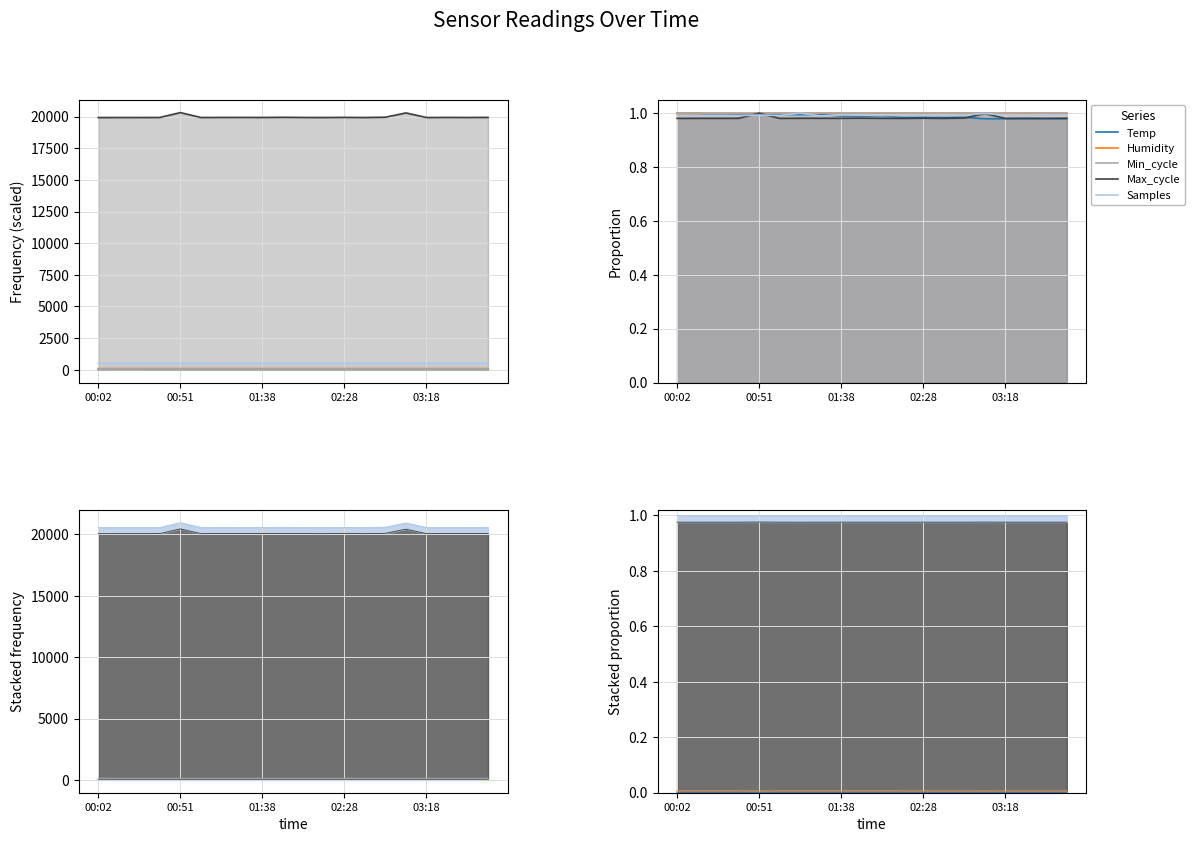

True or false: Humidity and Max_cycle cross at least once.

False